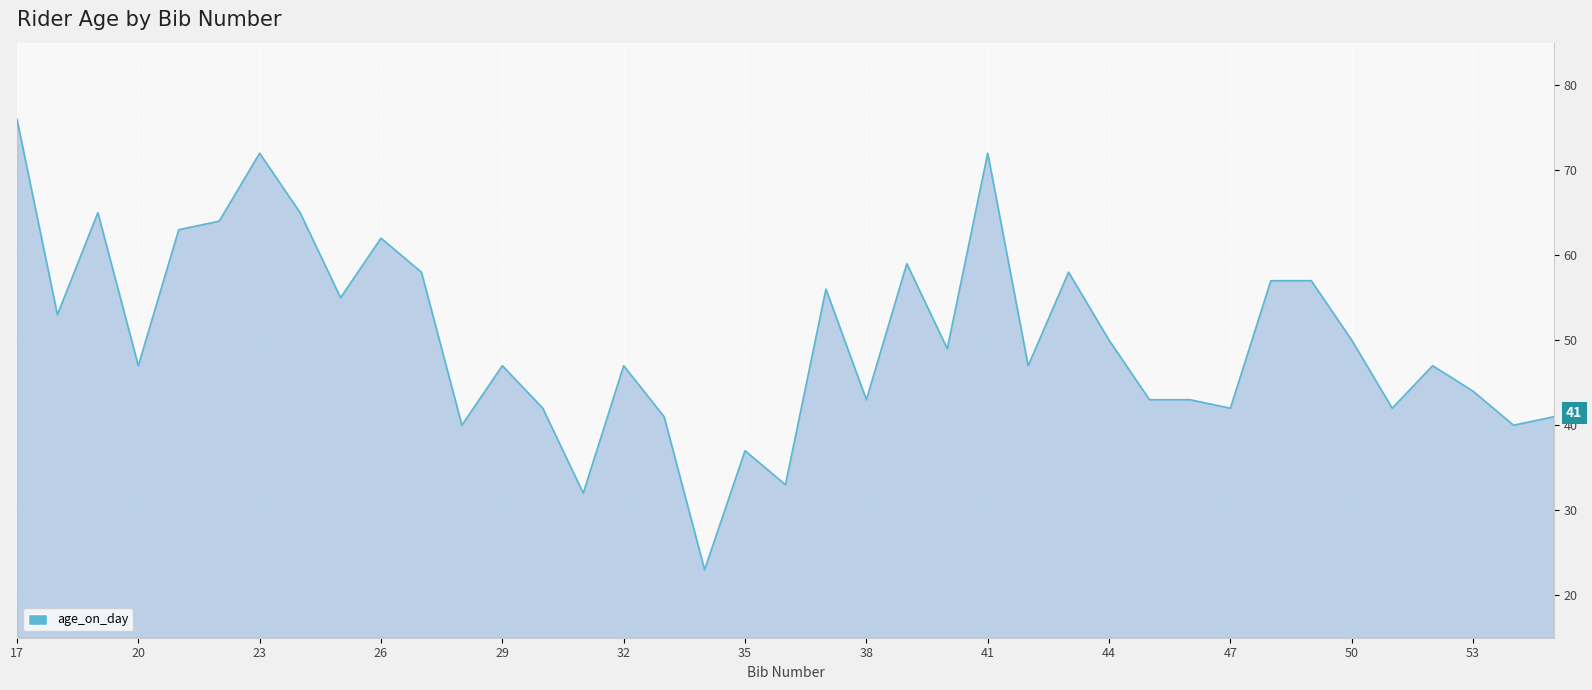

What is the maximum value shown in the chart?

76